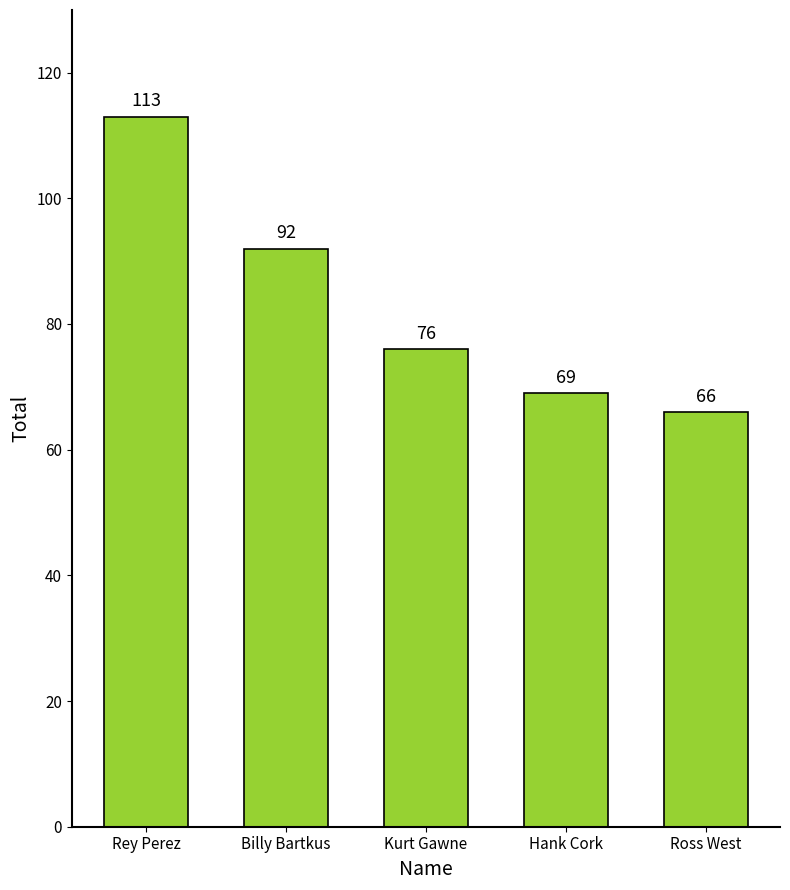

List the labels in order of value, smallest first.

Ross West, Hank Cork, Kurt Gawne, Billy Bartkus, Rey Perez